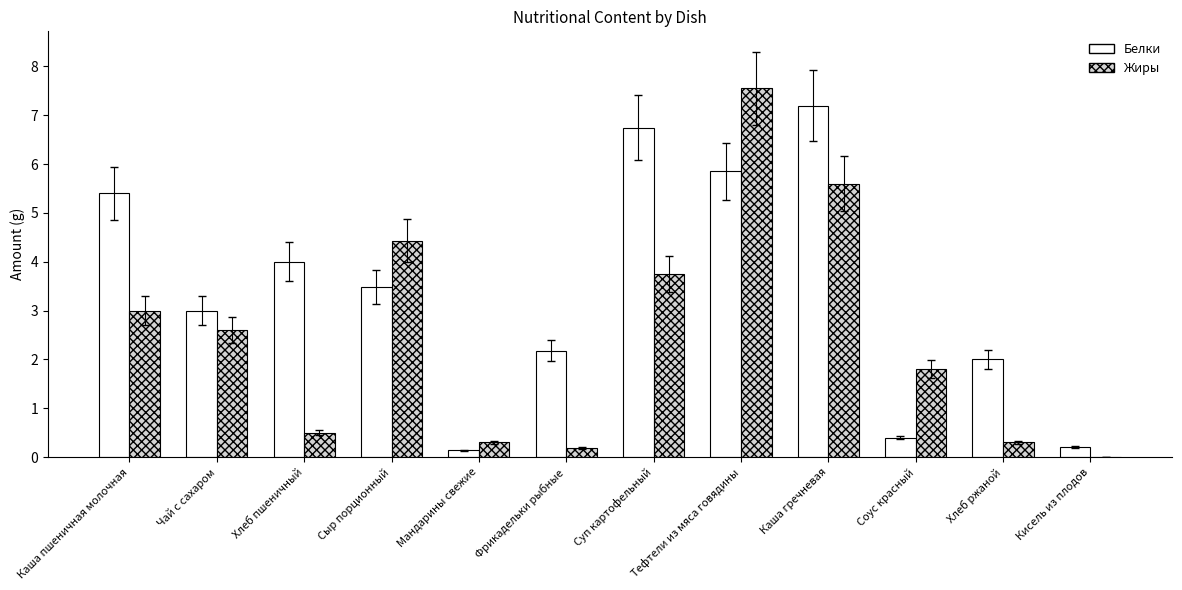

At which category is the sum across all series the highest?

Тефтели из мяса говядины